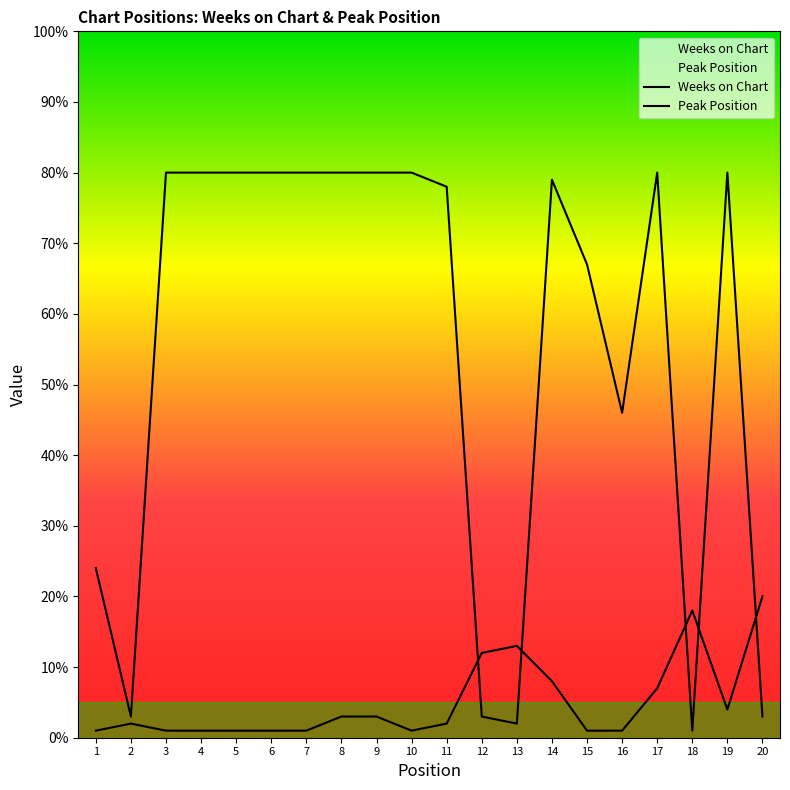

How many data points in Peak Position are above 2?

9